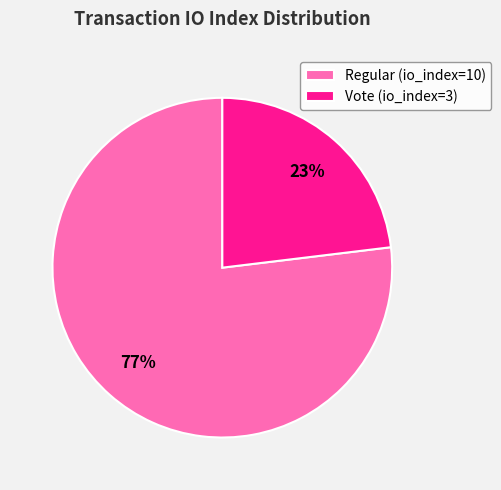

To the nearest percent, what is the combined percentage of Regular (io_index=10) and Vote (io_index=3)?

100%